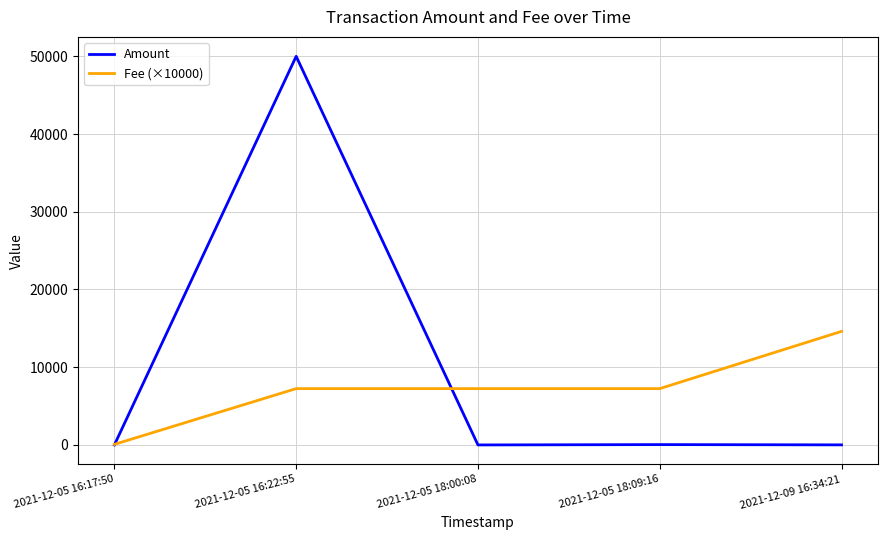

At which category is the sum across all series the highest?

2021-12-05 16:22:55